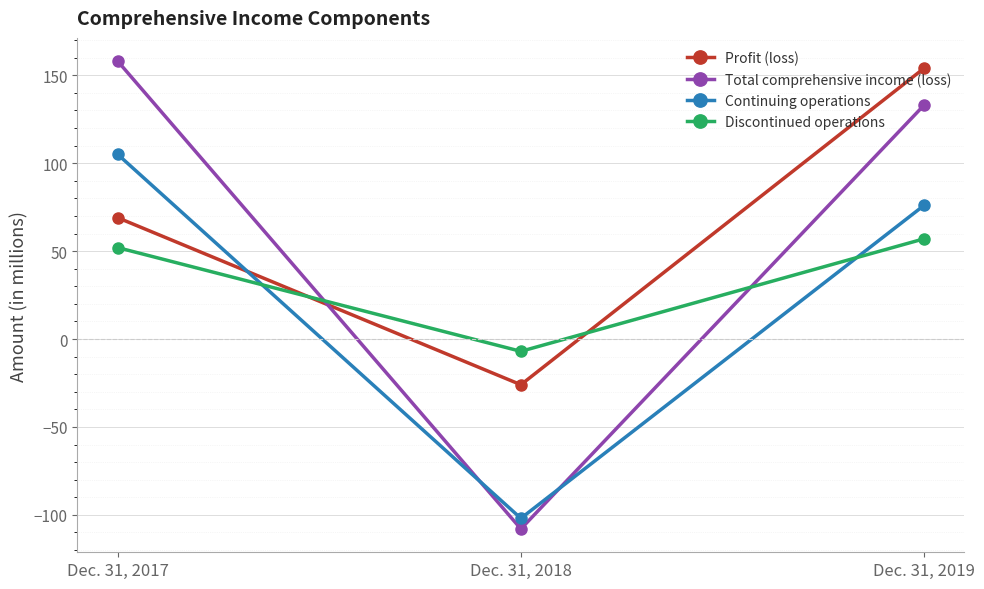

Reading left to right, transcribe all the data shown in this chart.

Profit (loss): Dec. 31, 2017=69	Dec. 31, 2018=-26	Dec. 31, 2019=154
Total comprehensive income (loss): Dec. 31, 2017=158	Dec. 31, 2018=-108	Dec. 31, 2019=133
Continuing operations: Dec. 31, 2017=105	Dec. 31, 2018=-102	Dec. 31, 2019=76
Discontinued operations: Dec. 31, 2017=52	Dec. 31, 2018=-7	Dec. 31, 2019=57